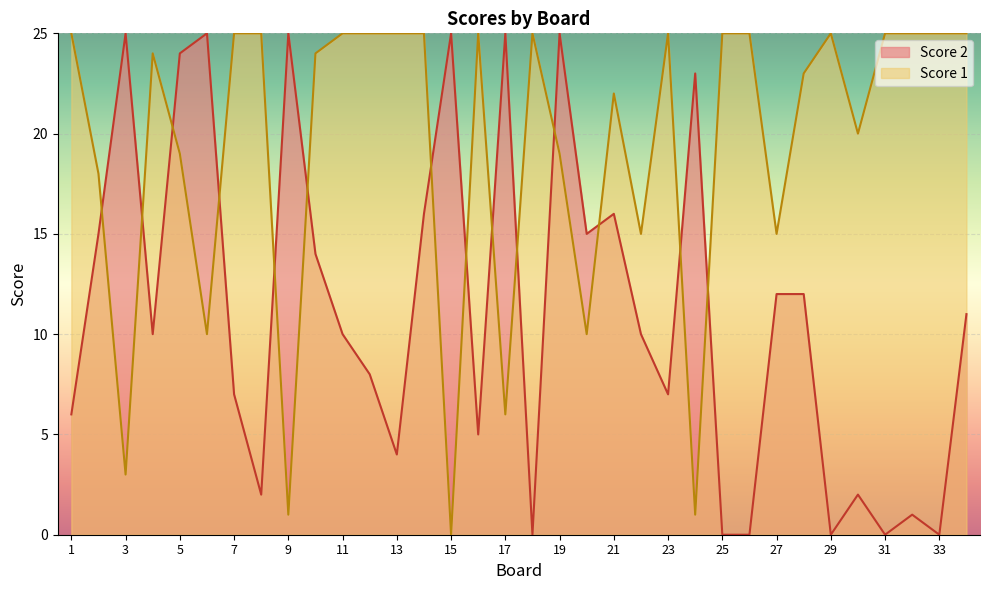

The value of Score 1 at 26 is 25. True or false?

True